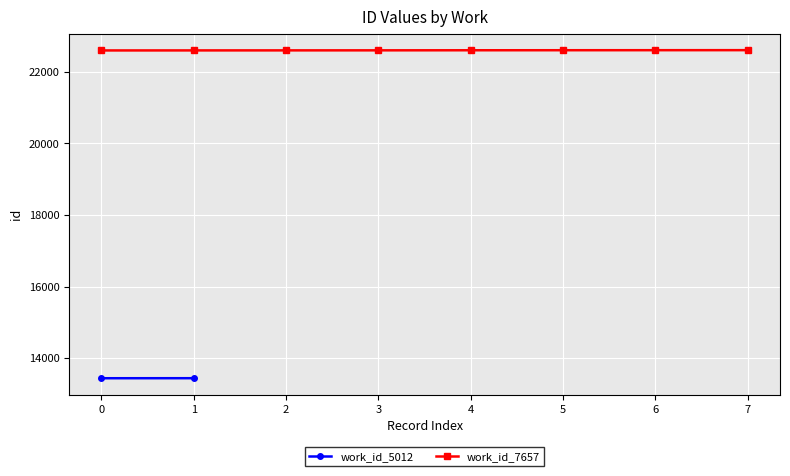

What is the value of the work_id_7657 point at the 5th from the left?

22606